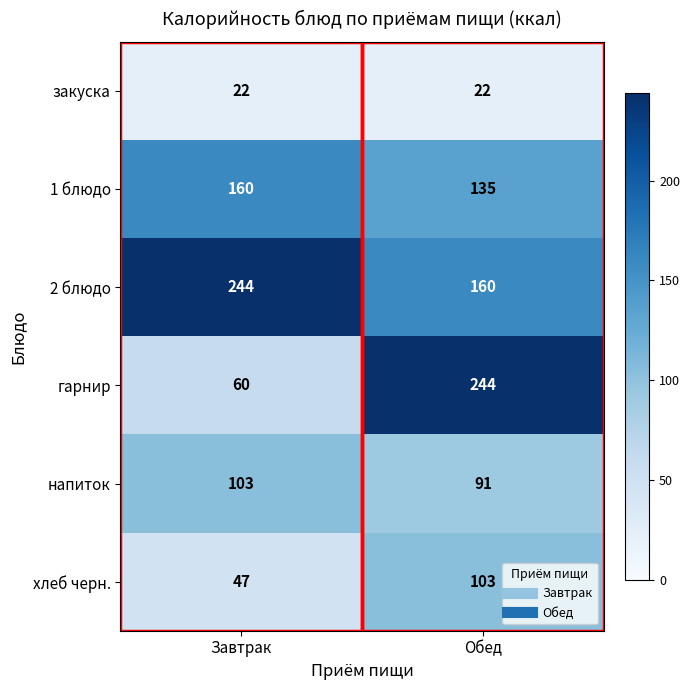

At which category is the sum across all series the highest?

Обед